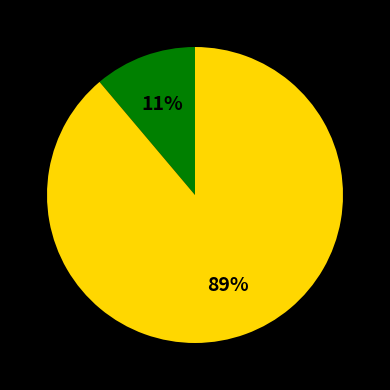

Count the number of slices in the pie.

2